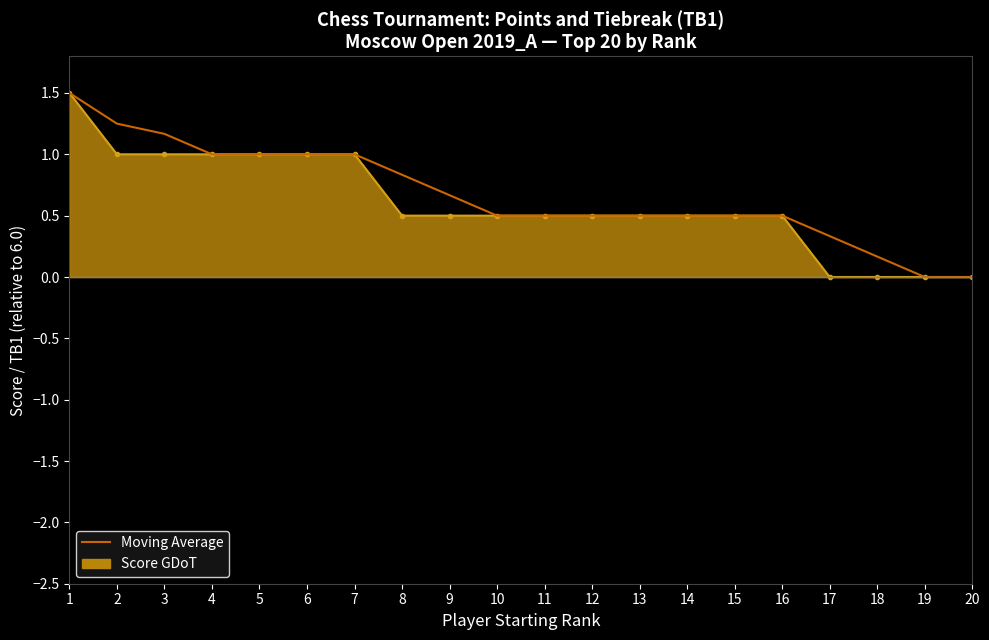

Between 13 and 6, which is larger?

6